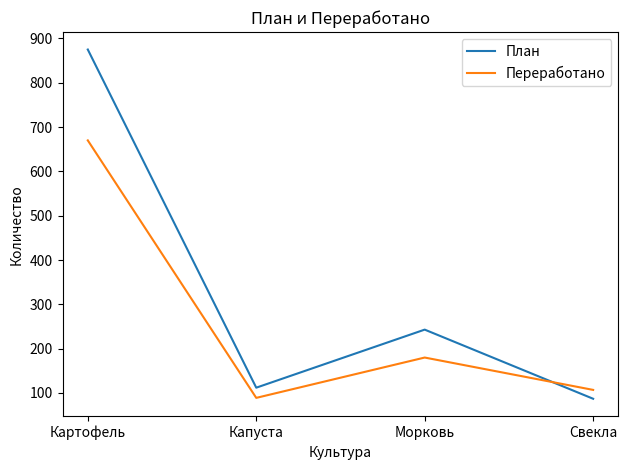

At which category is the sum across all series the highest?

Картофель